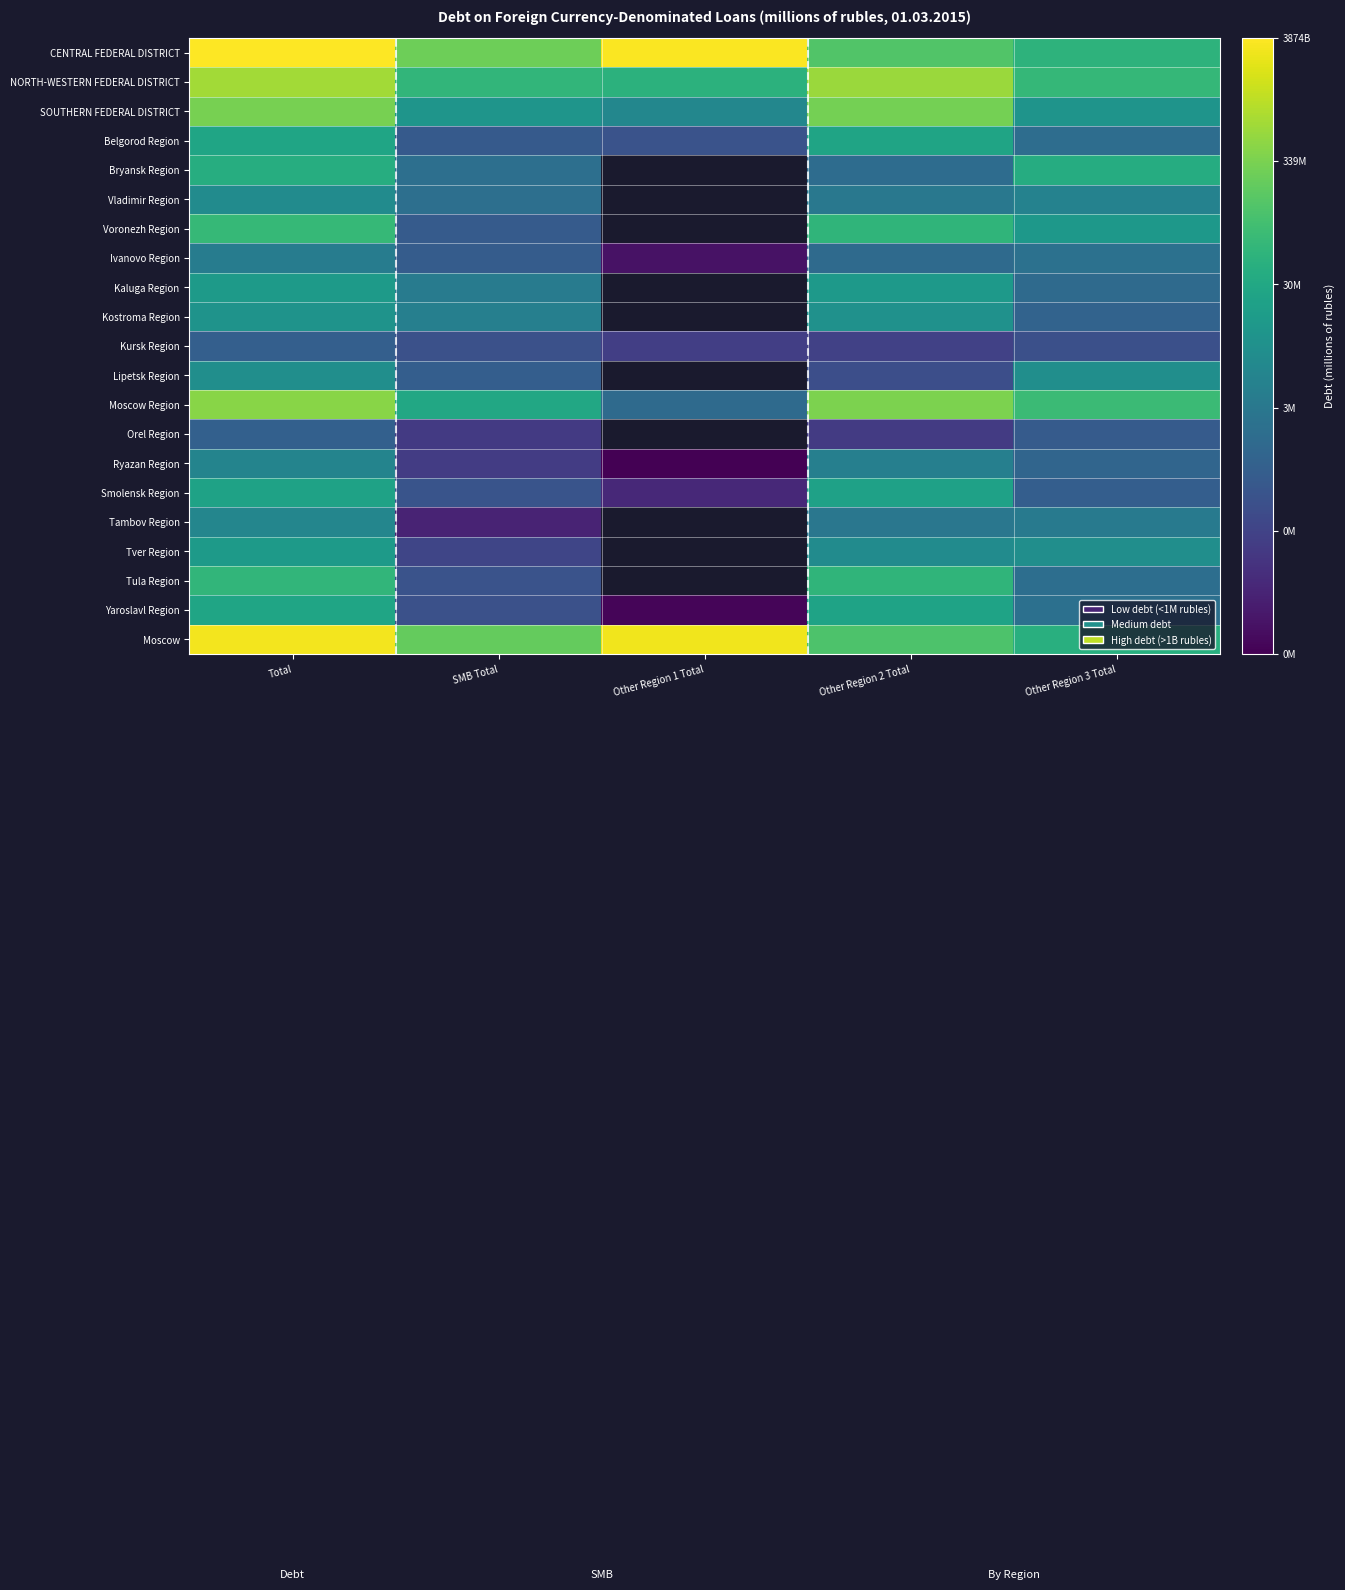

Is the value of Yaroslavl Region at SMB Total greater than the value of Bryansk Region at SMB Total?

No